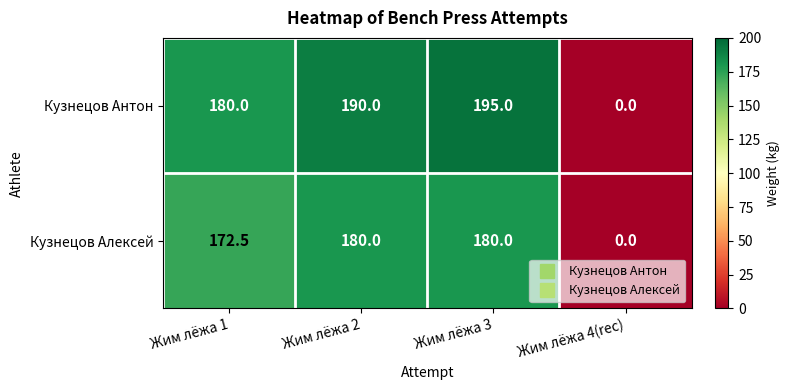

At which category is the sum across all series the highest?

Жим лёжа 3